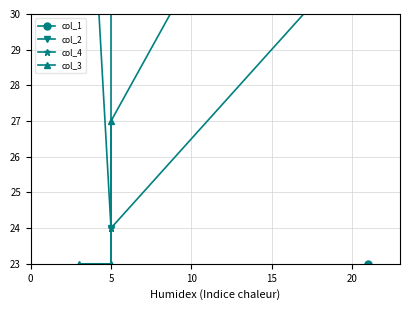

How many lines are shown in the chart?

4